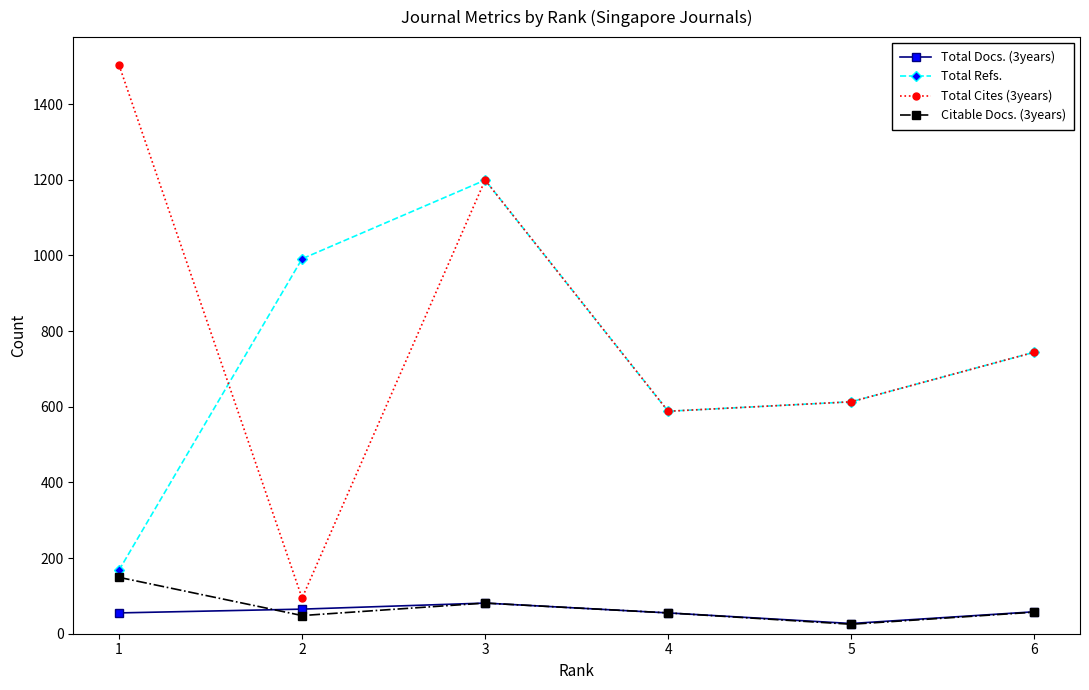

What is the value of the Citable Docs. (3years) point at the 6th from the left?

57